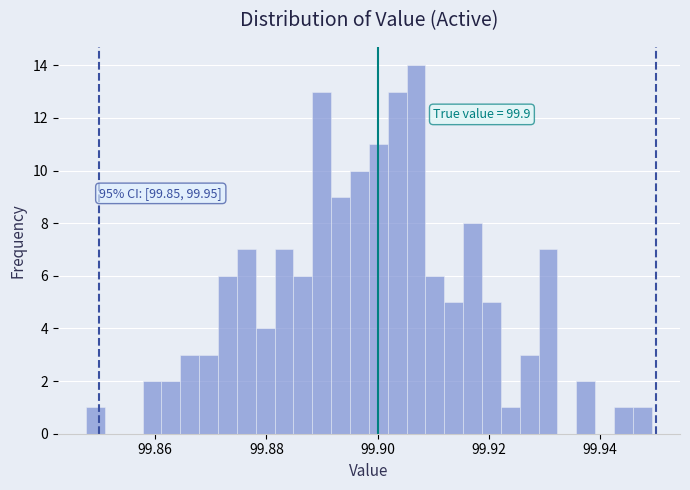

Read against the x-axis, roughly where is the centre of the tallest bar?

99.906